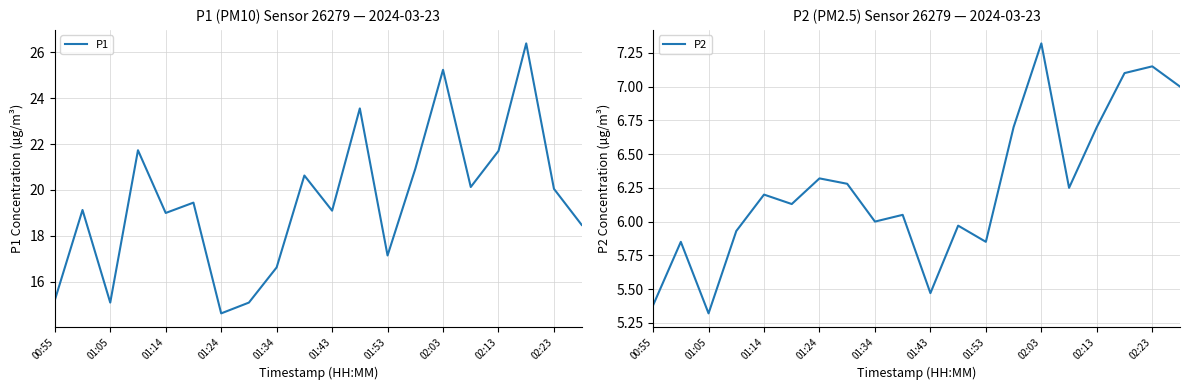

True or false: P2 has a value of 6.3 at 01:24.

True